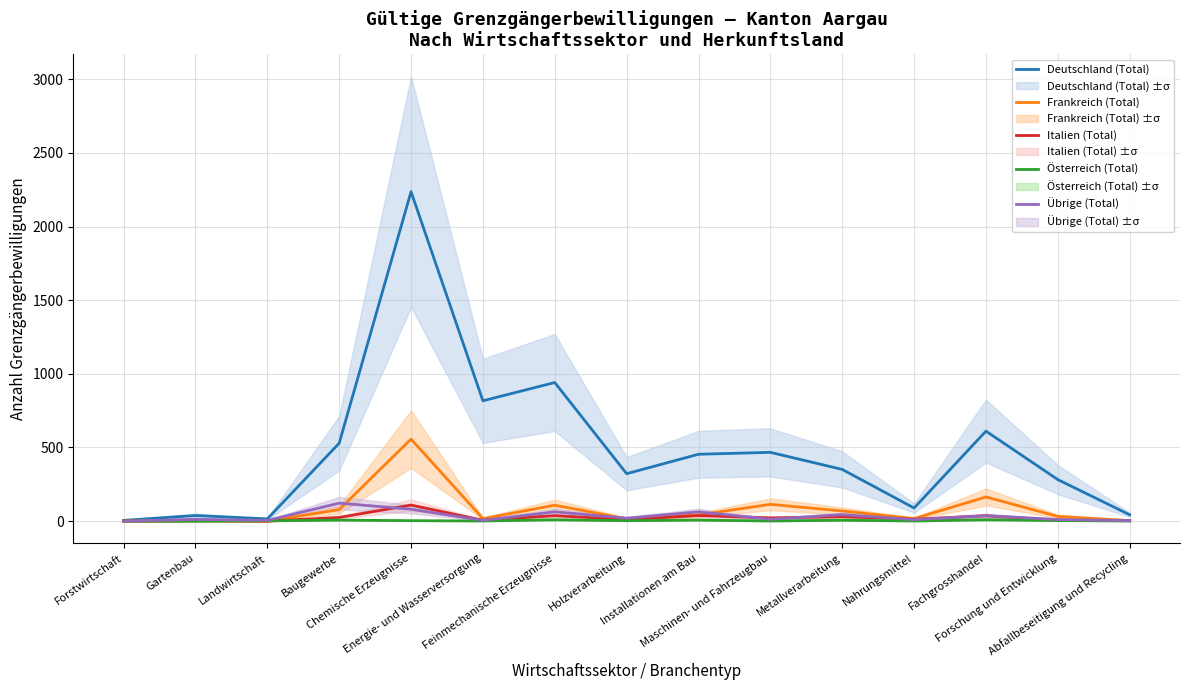

The Italien (Total) series shows 22 at Maschinen- und Fahrzeugbau. True or false?

True